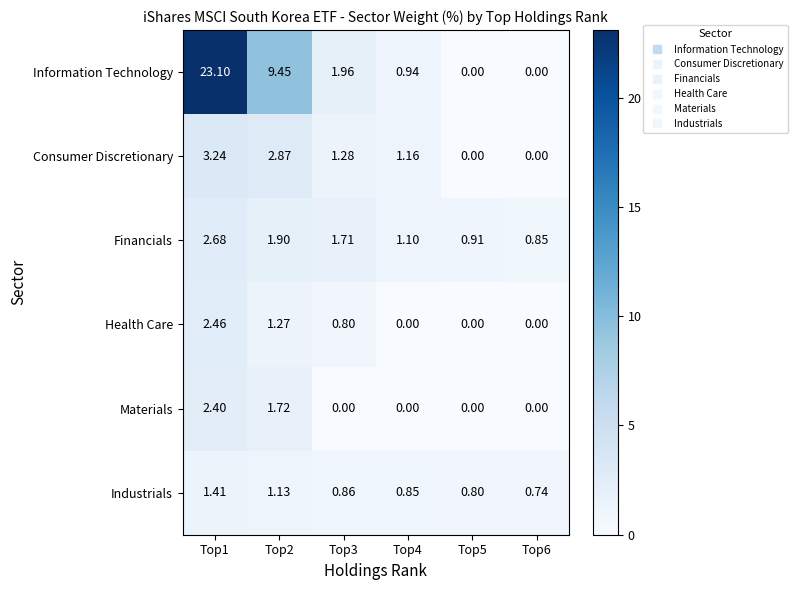

Count the number of data series in this chart.

6